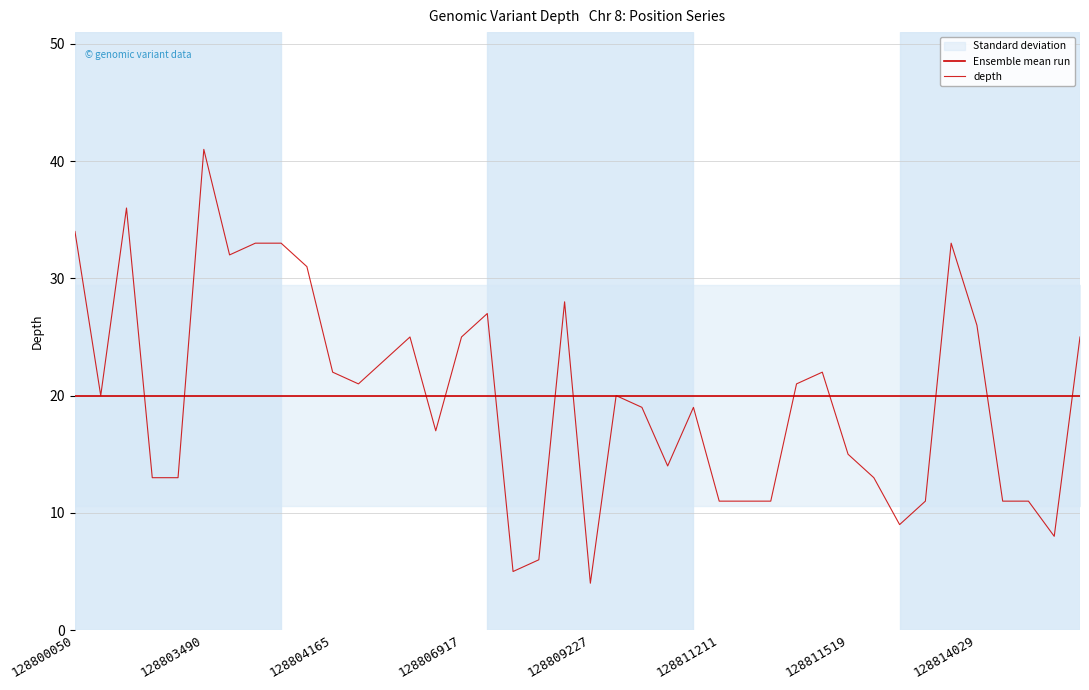

What is the value of the depth point at the 15th from the left?

17.0